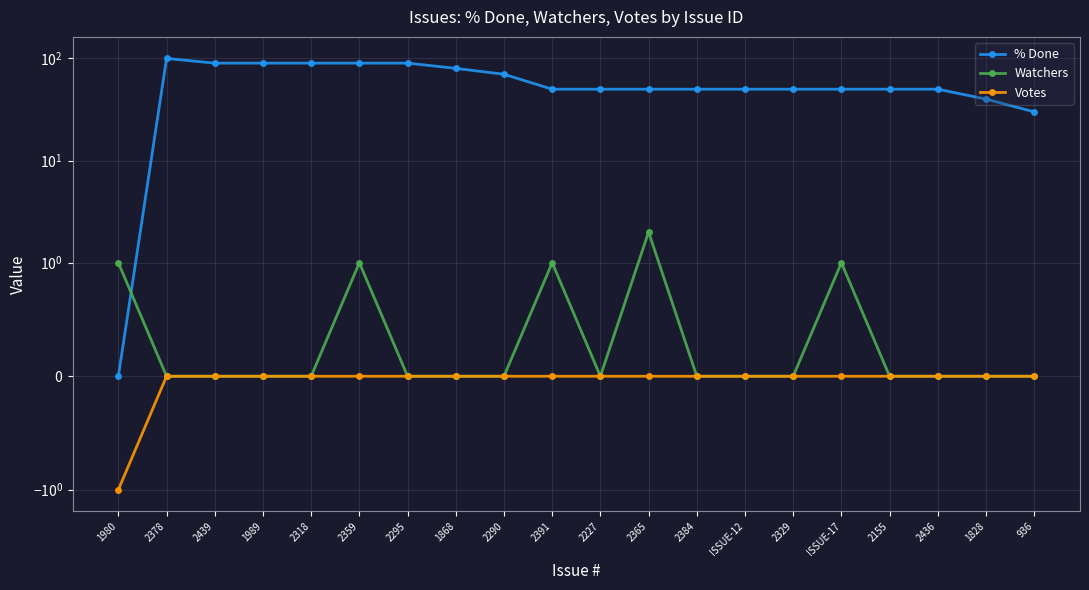

Count the % Done values in the range 50 to 90.

16